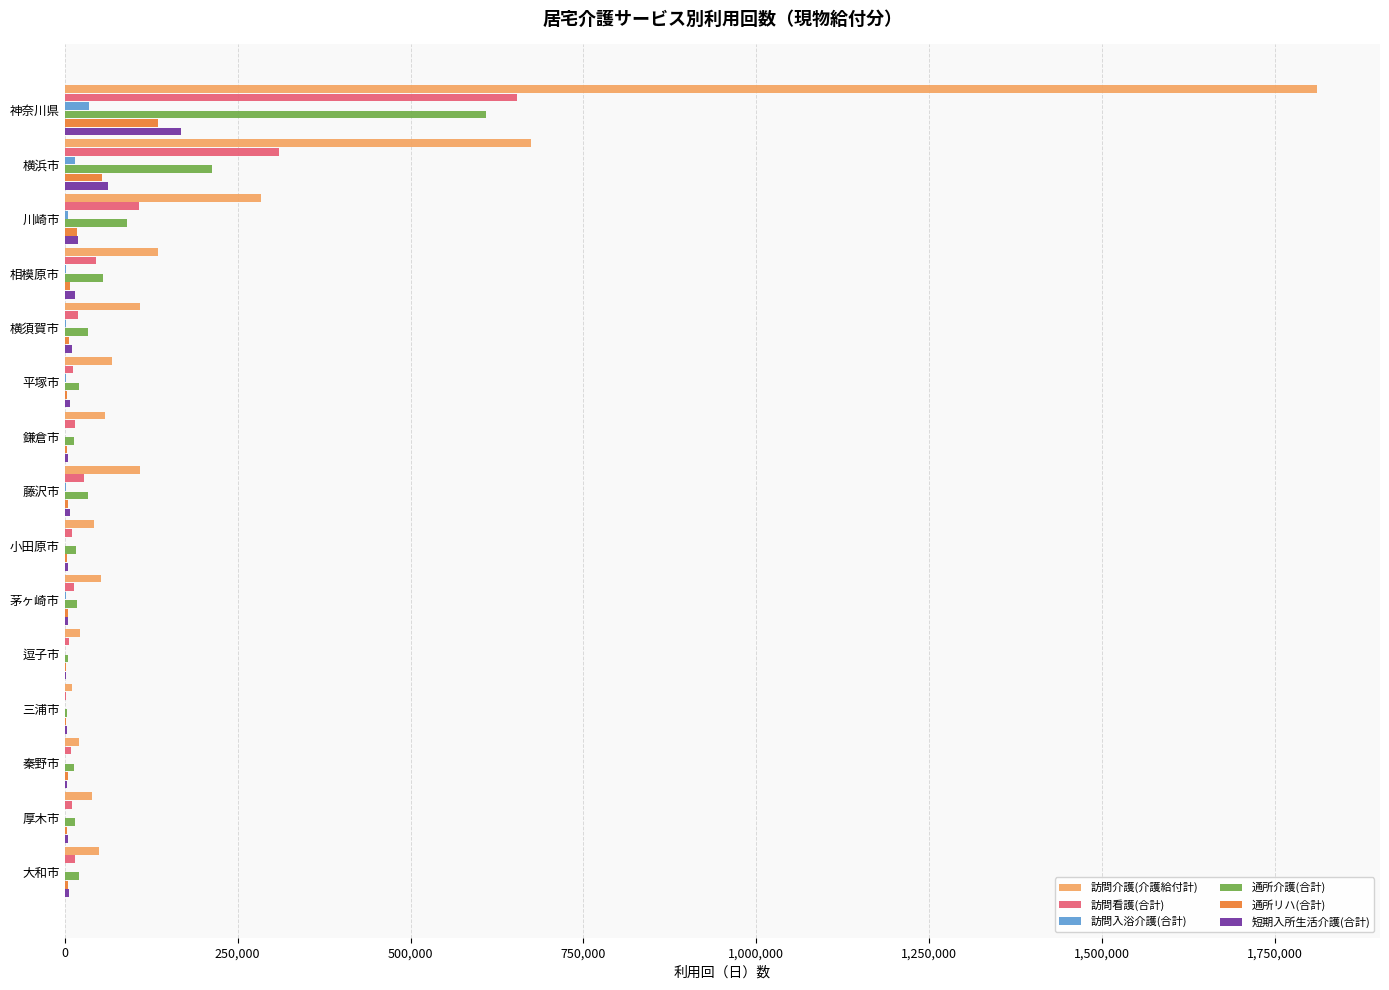

True or false: 訪問看護(合計) has a value of 885193 at 神奈川県.

False